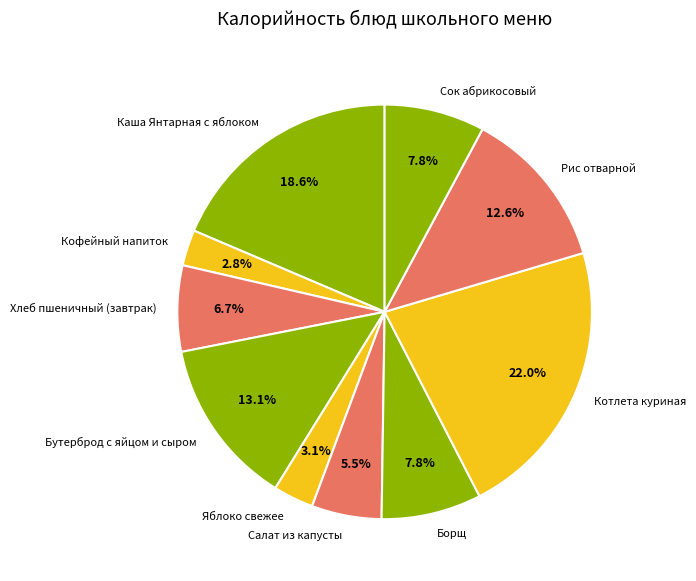

Is Салат из капусты the majority of the pie?

No